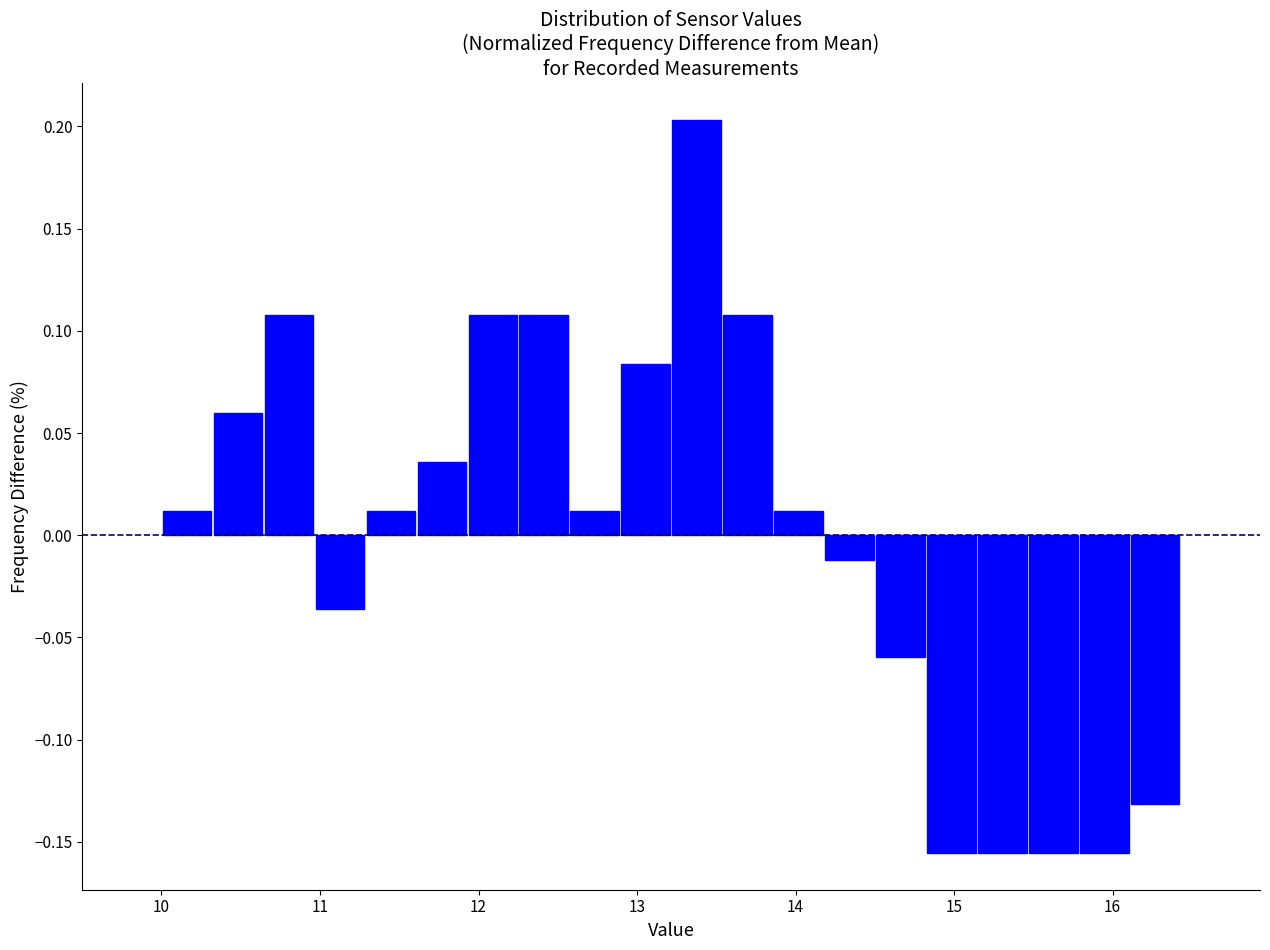

Read against the x-axis, roughly where is the centre of the tallest bar?

13.4